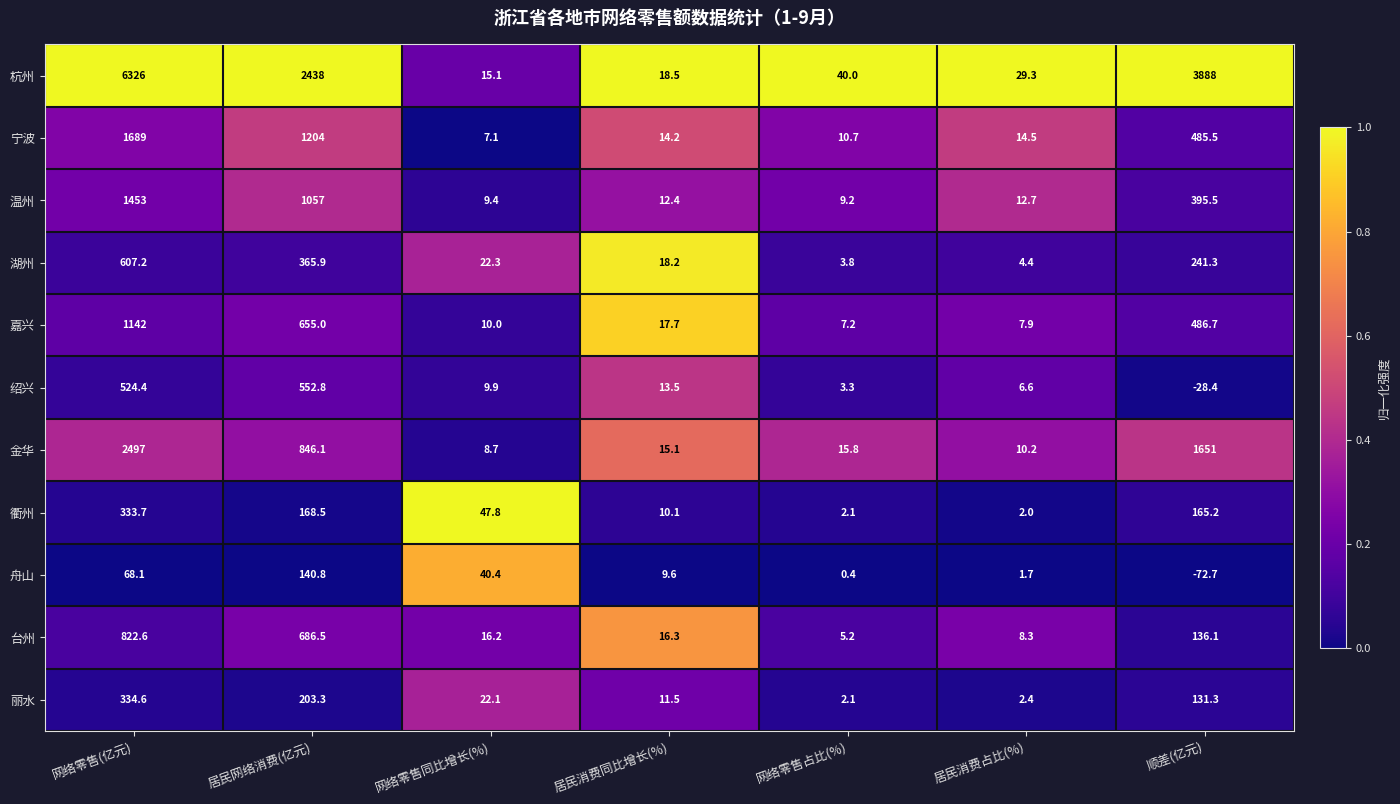

What is the difference between the highest and lowest values at 顺差(亿元)?

3960.7